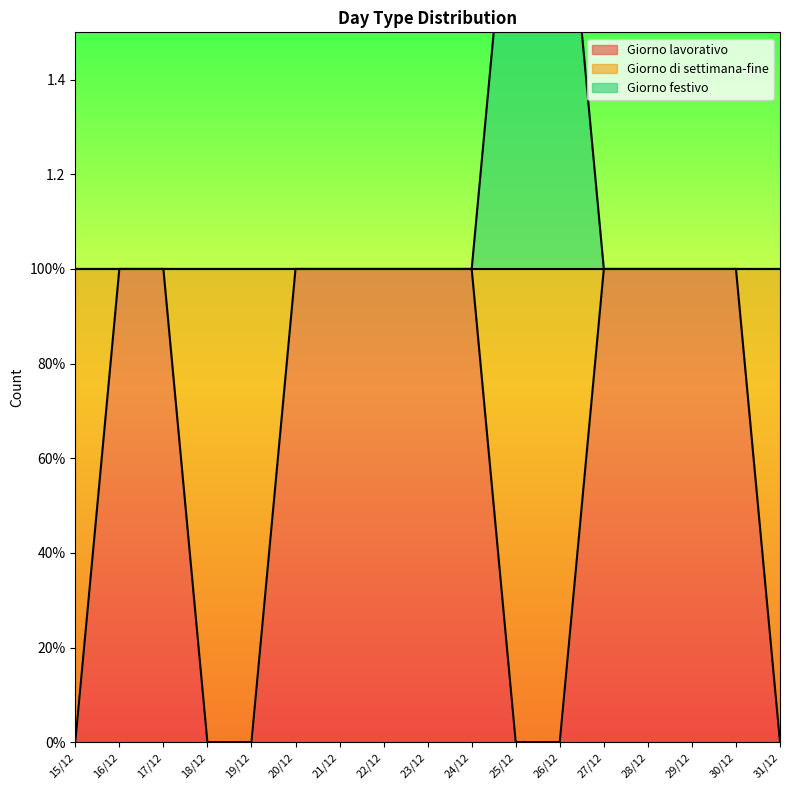

Rank the categories by Giorno lavorativo value from highest to lowest.

16/12, 17/12, 20/12, 21/12, 22/12, 23/12, 24/12, 27/12, 28/12, 29/12, 30/12, 15/12, 18/12, 19/12, 25/12, 26/12, 31/12